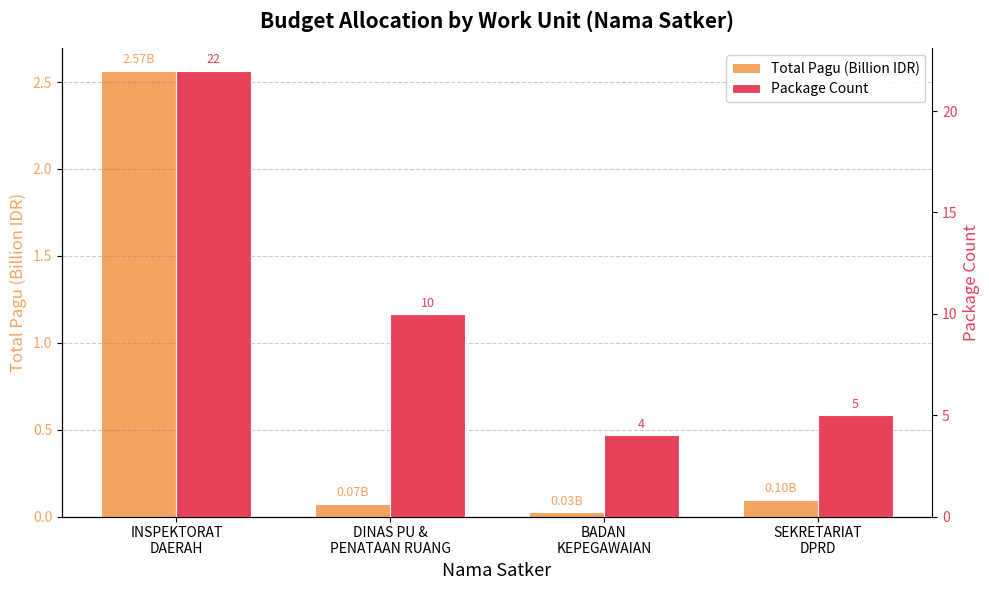

What are all the series names shown in the legend?

Total Pagu (Billion IDR), Package Count